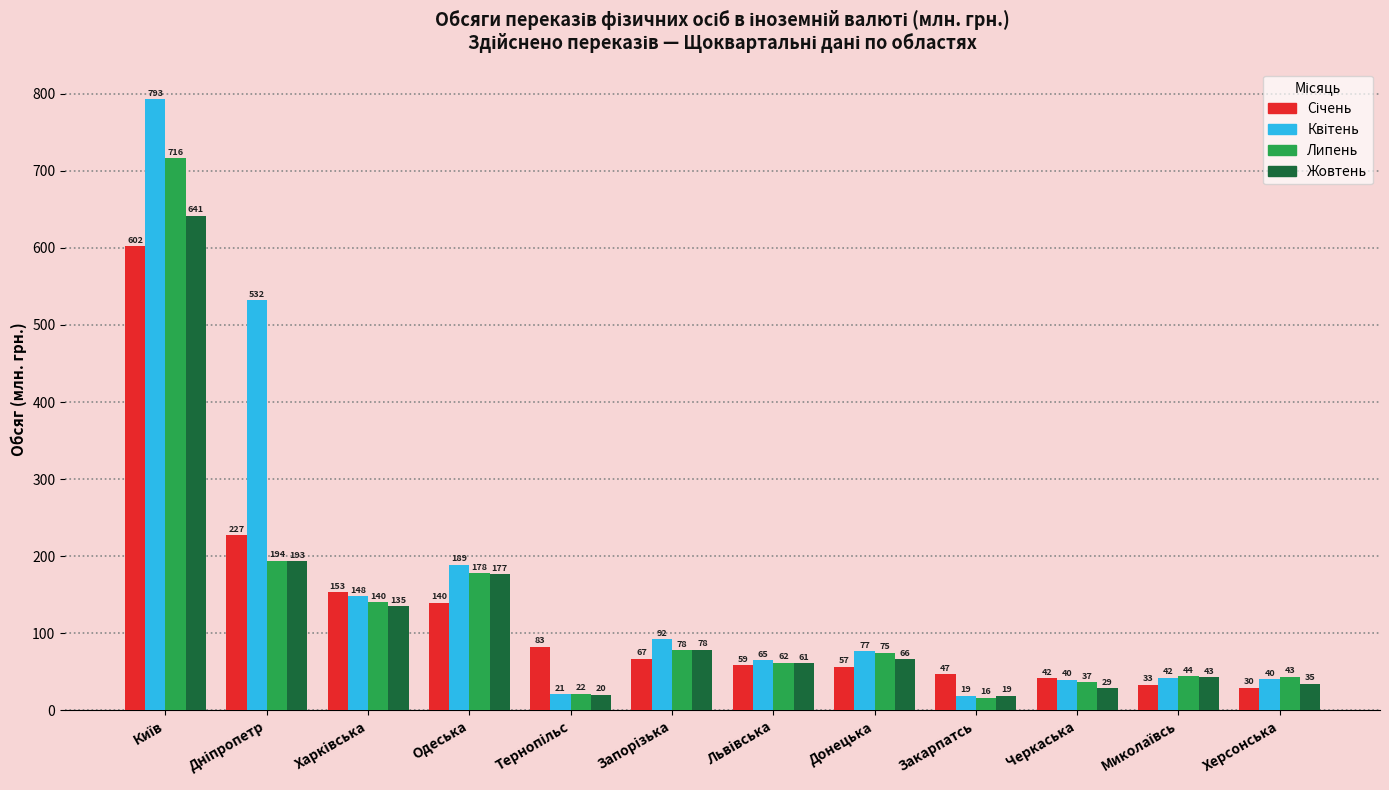

What is the minimum value for Жовтень?

19.2